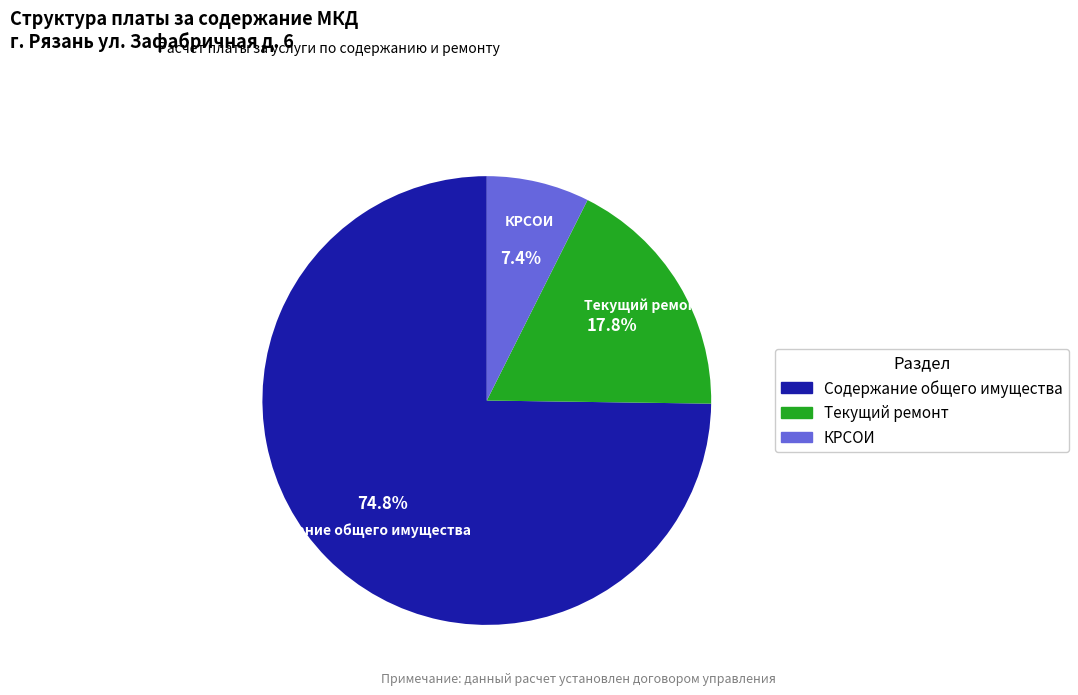

True or false: КРСОИ accounts for 7% of the total.

True